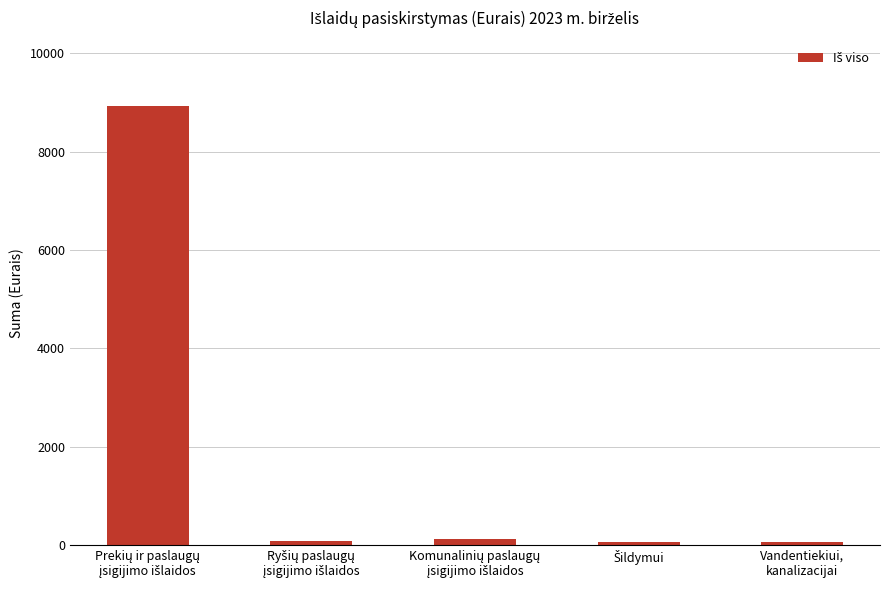

What is the average value?

1851.5